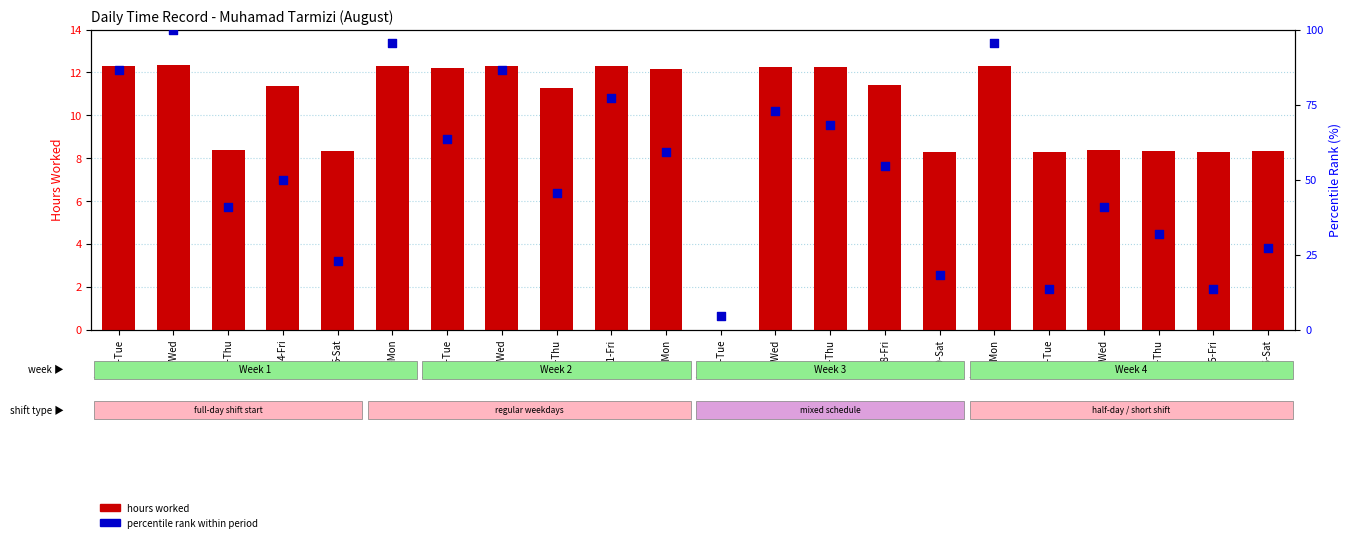

Which series reaches the maximum Y coordinate?

percentile rank within period